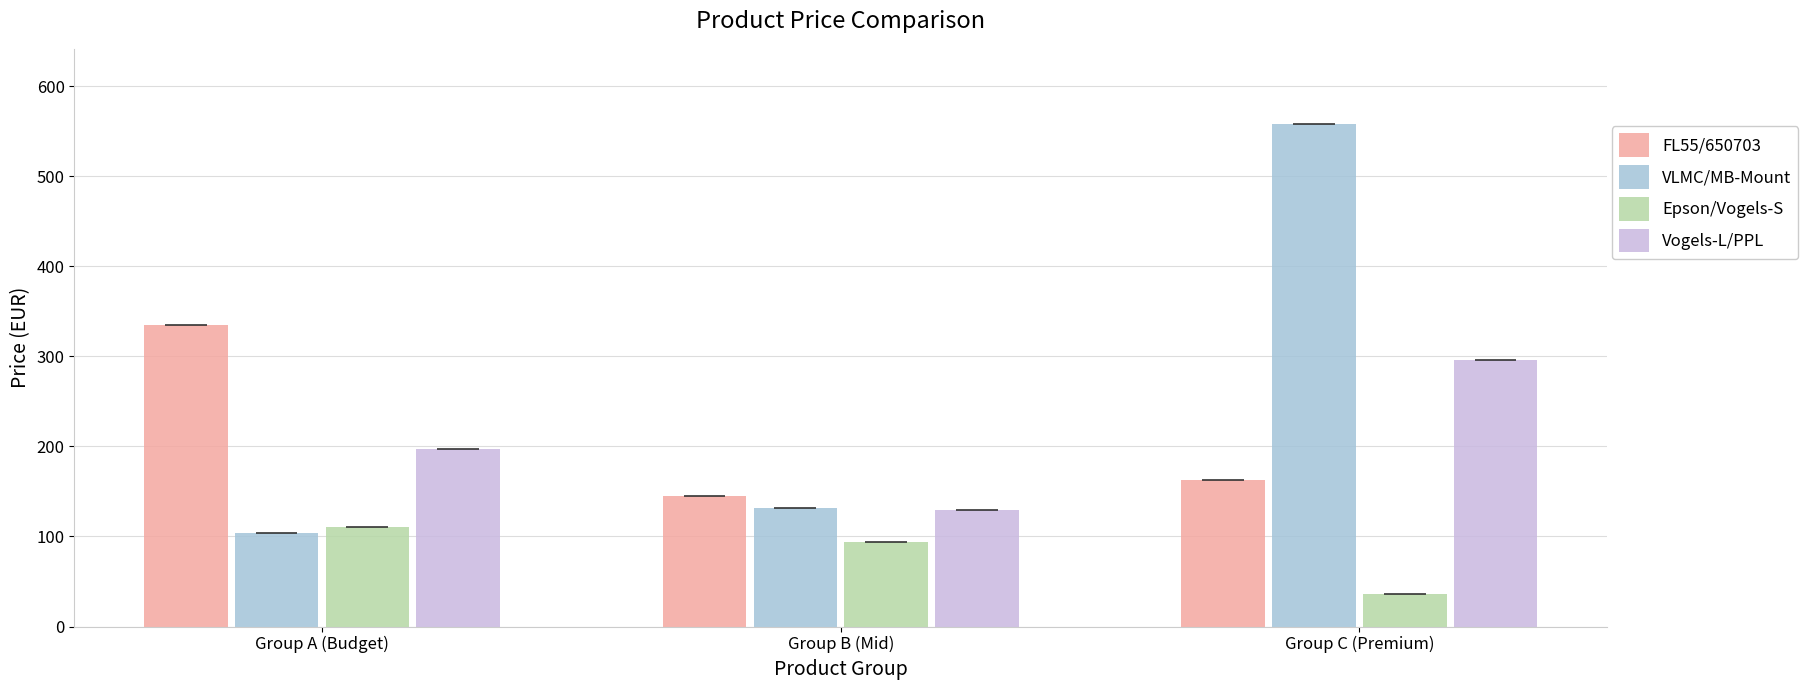

Reading left to right, extract all data points from this chart.

FL55/650703: 335.2	145.3	163.2
VLMC/MB-Mount: 104.0	131.8	558.0
Epson/Vogels-S: 110.0	93.6	36.0
Vogels-L/PPL: 197.7	129.6	295.7